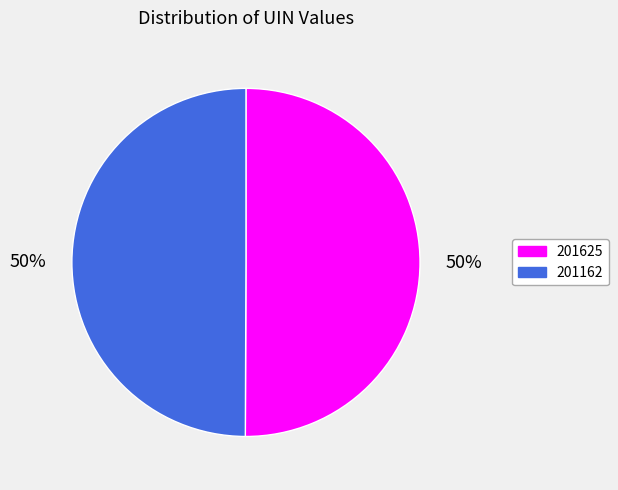

Do 201625 and 201162 together represent more than half of the pie?

Yes